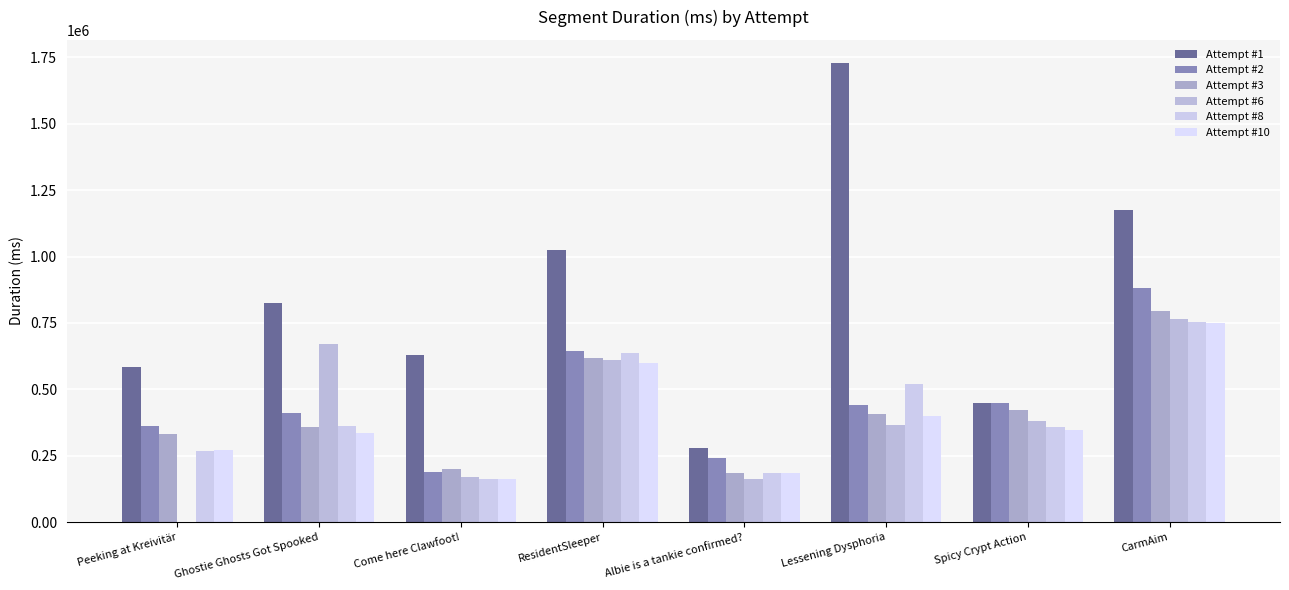

Is the value of Attempt #1 at CarmAim greater than the value of Attempt #8 at Lessening Dysphoria?

Yes